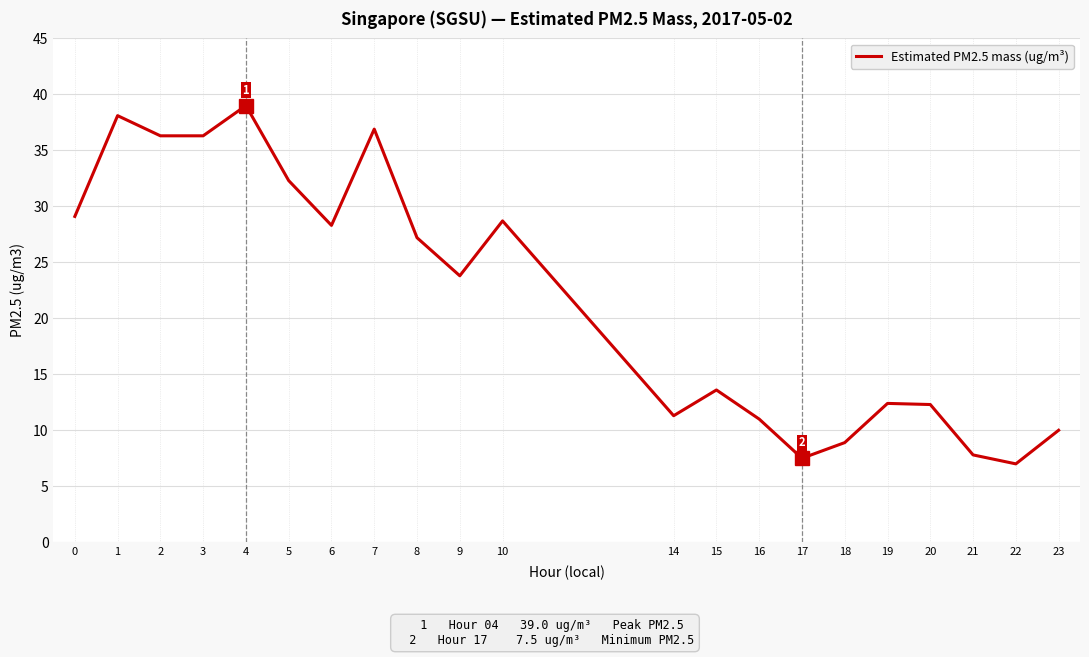

What is the difference between the maximum and minimum values?

32.0